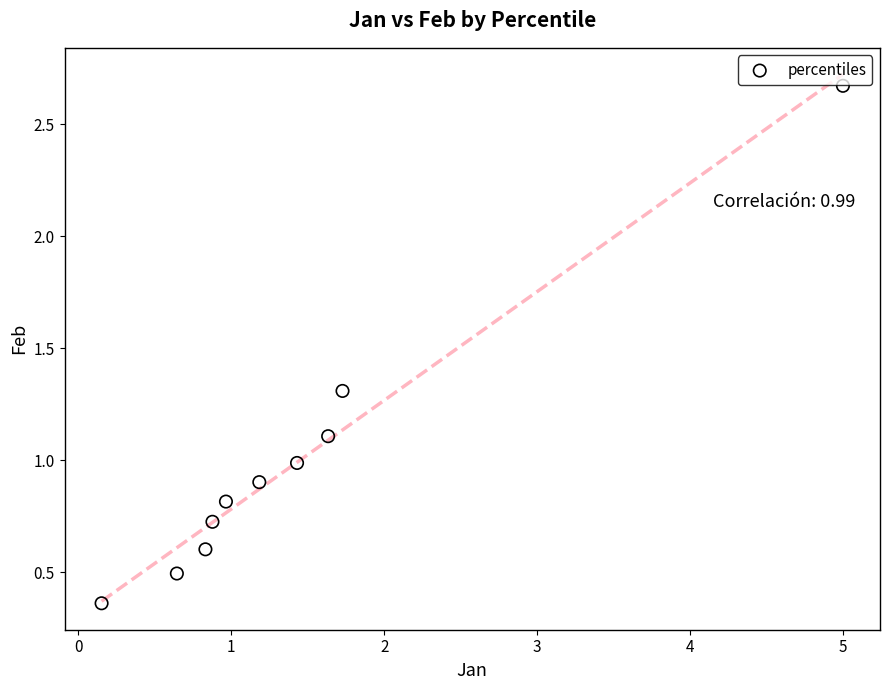

What is the range of X values (max minus min)?

4.8